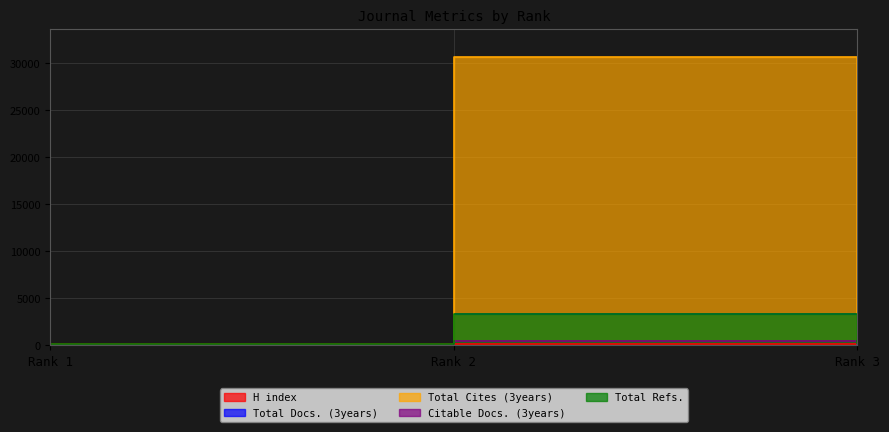

Reading left to right, list all the values displayed in this chart.

H index: Rank 1=163	Rank 2=121	Rank 3=104
Total Docs. (3years): Rank 1=0	Rank 2=3315	Rank 3=0
Total Cites (3years): Rank 1=0	Rank 2=30583	Rank 3=0
Citable Docs. (3years): Rank 1=59	Rank 2=448	Rank 3=7
Total Refs.: Rank 1=177	Rank 2=3341	Rank 3=275